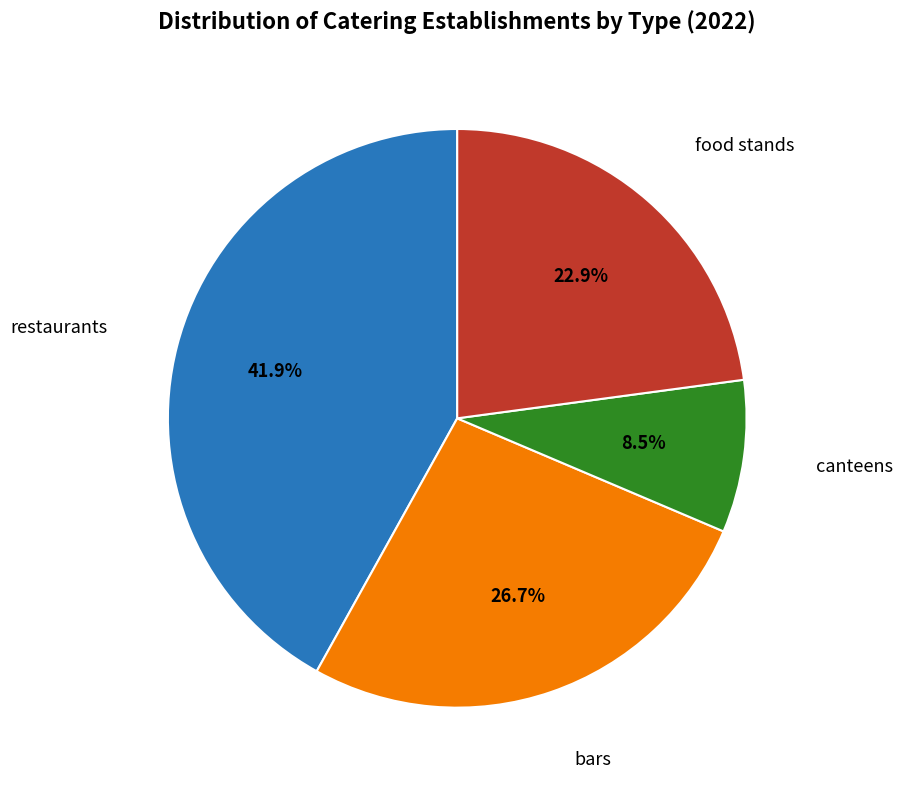

Is there any slice that represents more than half of the pie?

No